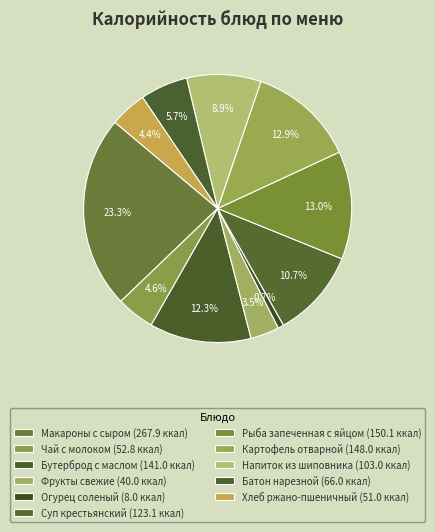

Which category has the smallest portion of the pie?

Огурец соленый